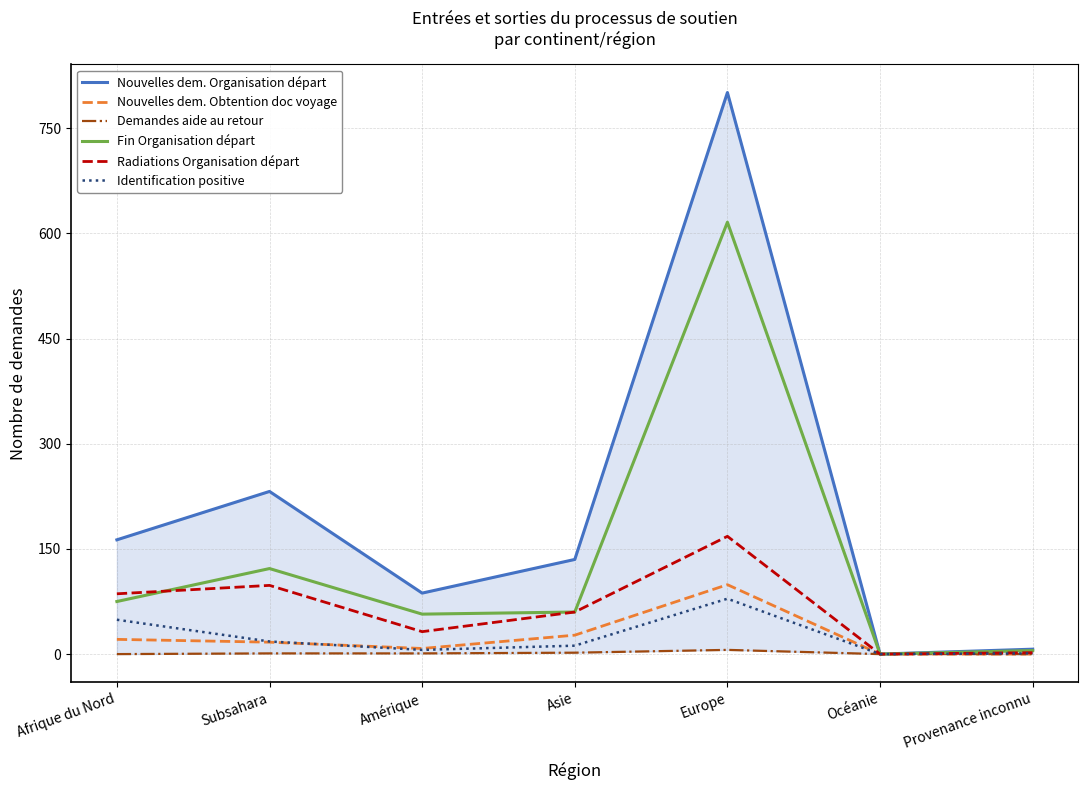

What is the difference between the Nouvelles dem. Organisation départ values at Asie and Amérique?

48